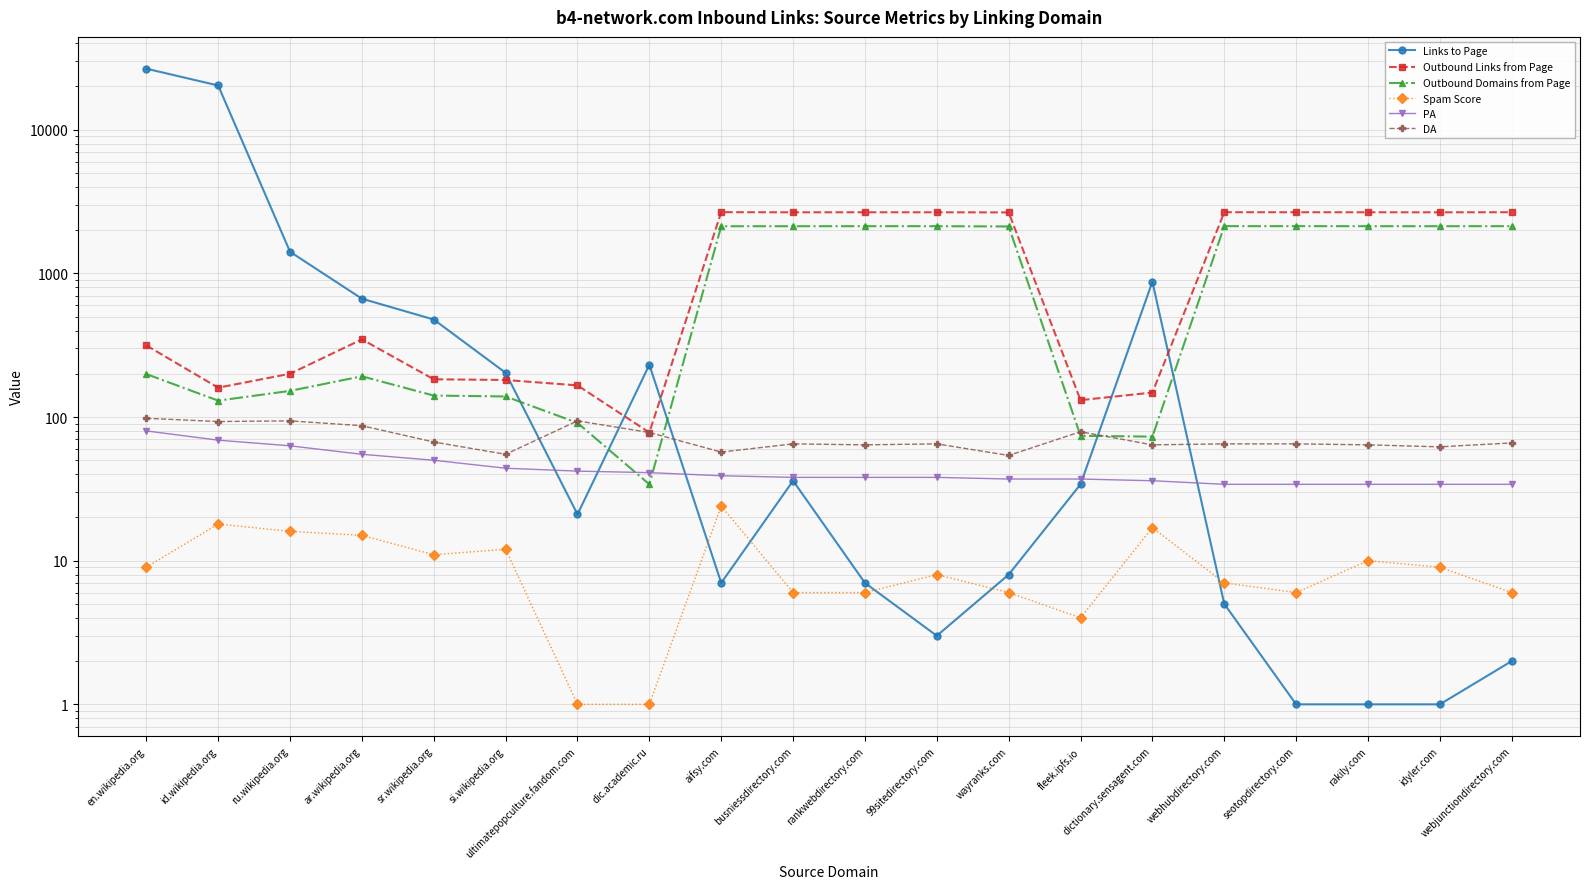

Where is the first local minimum for Outbound Domains from Page?

id.wikipedia.org